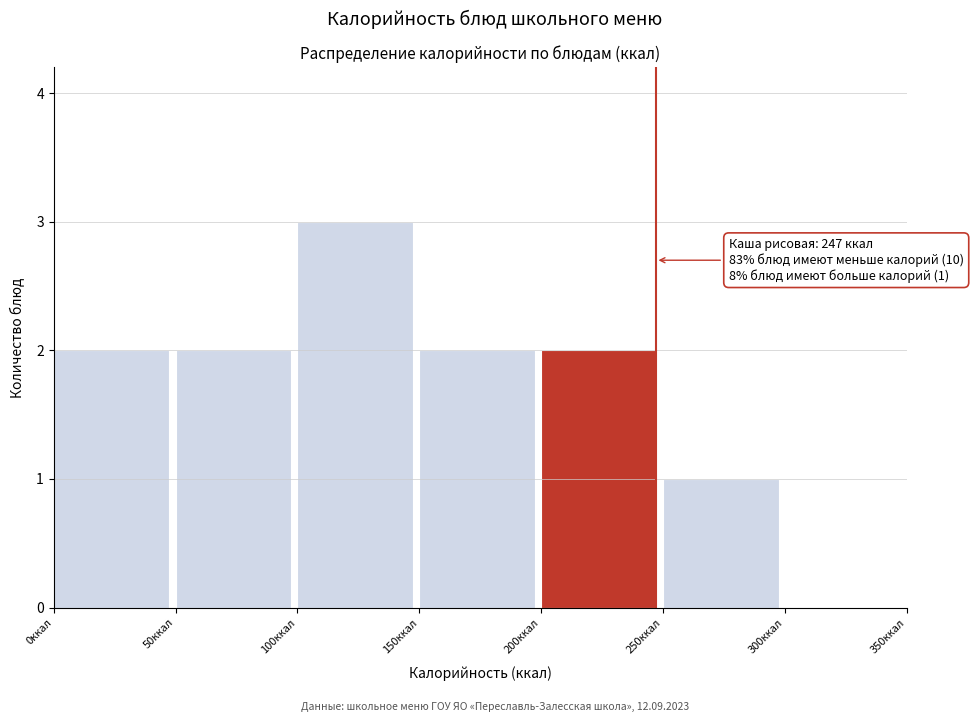

Which range on the x-axis has the tallest bar?

100 to 150